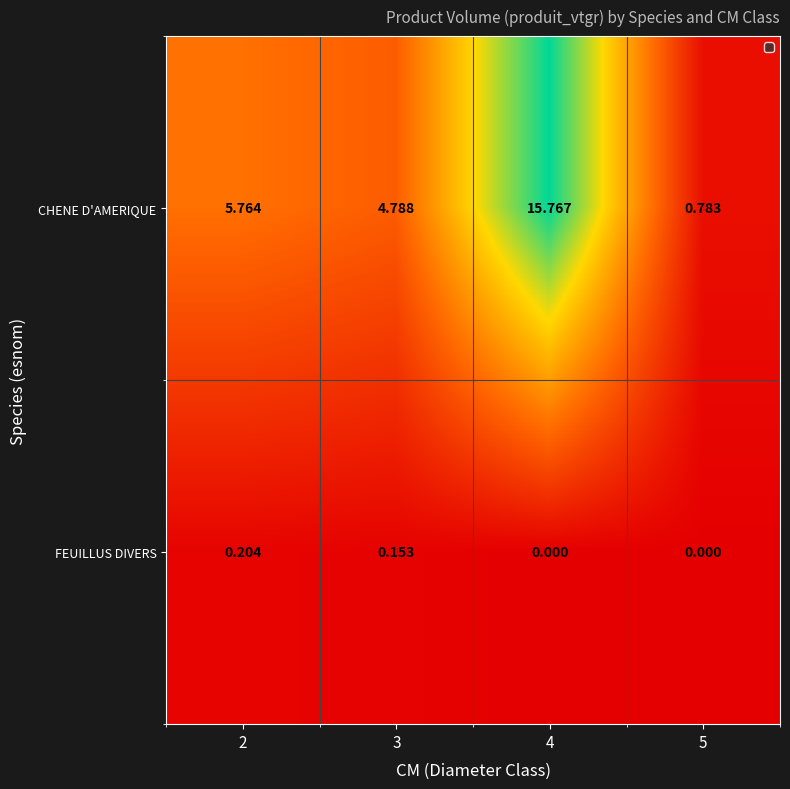

Which label corresponds to the largest value in the chart?

4